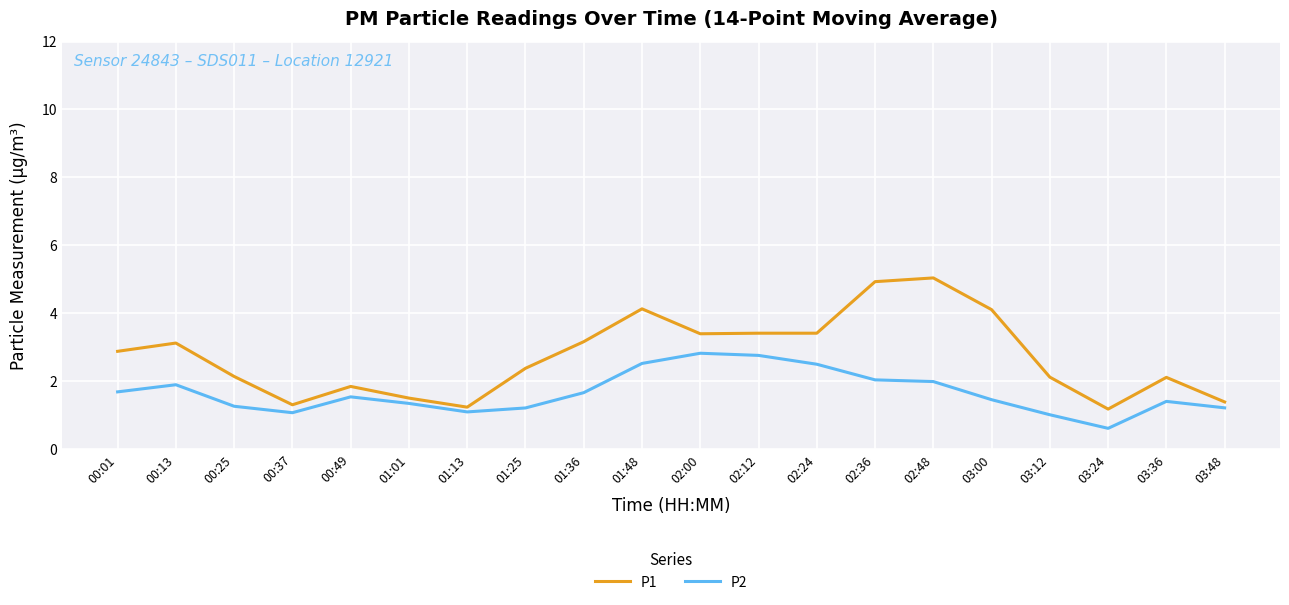

True or false: P2 and P1 intersect in this chart.

False